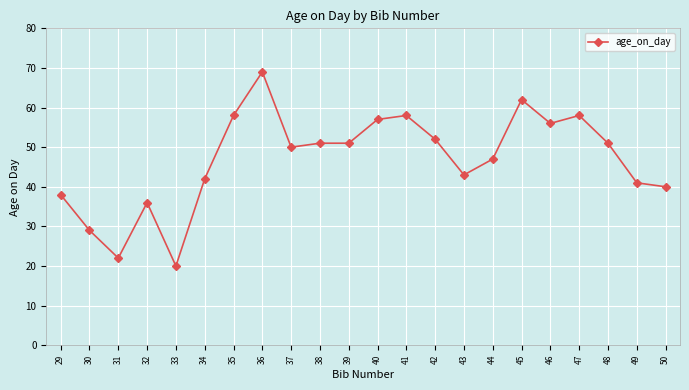

What is the smallest value displayed?

20